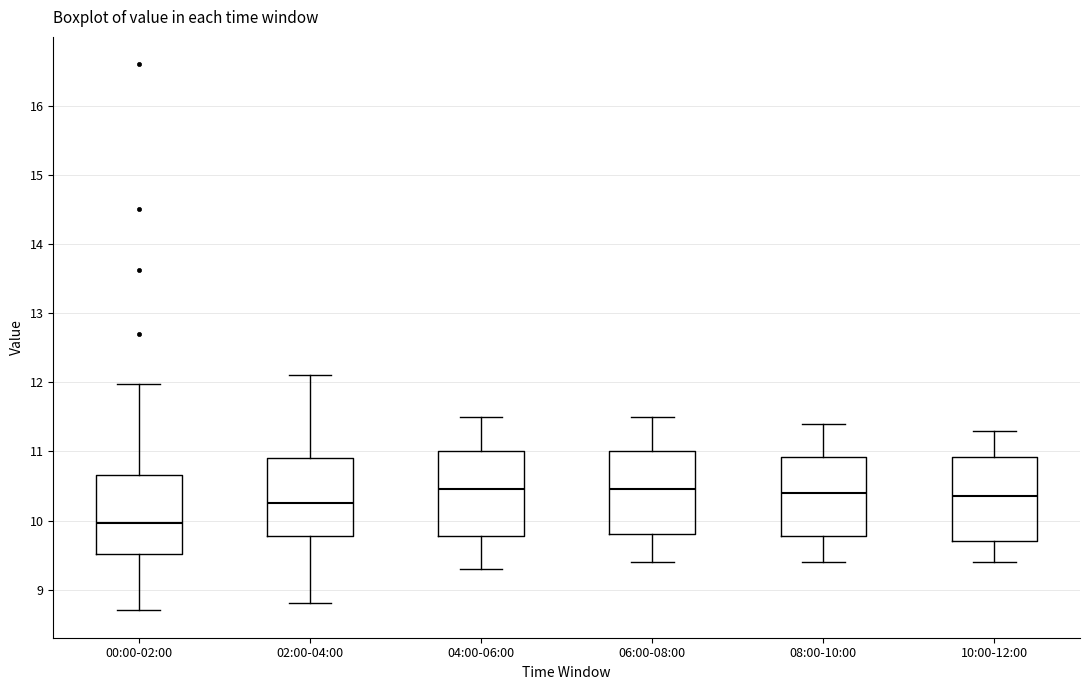

Where does the median line of the box for 10:00-12:00 sit on the y-axis? The values are not printed on the chart, so give them approximately, as read against the axis.

10.4